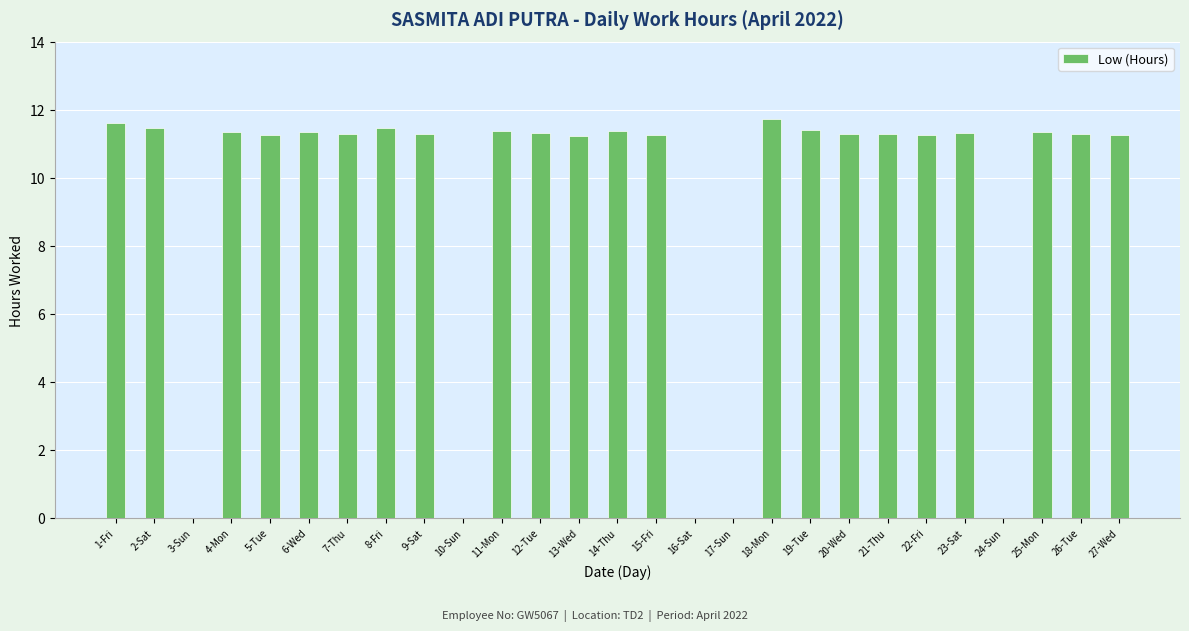

What is the change in value from 5-Tue to 19-Tue?

+0.2